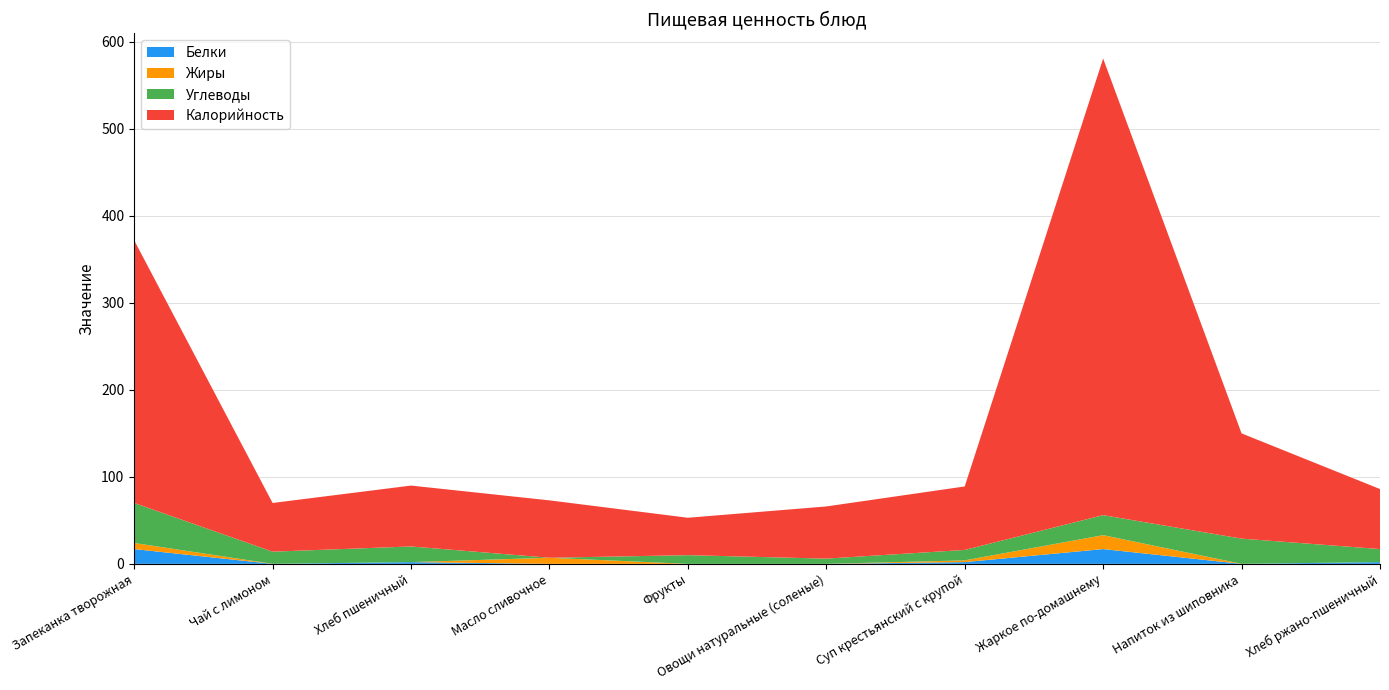

Reading left to right, extract all data points from this chart.

Белки: Запеканка творожная=17	Чай с лимоном=0	Хлеб пшеничный=2	Масло сливочное=0	Фрукты=0	Овощи натуральные (соленые)=0	Суп крестьянский с крупой=2	Жаркое по-домашнему=17	Напиток из шиповника=0	Хлеб ржано-пшеничный=2
Жиры: Запеканка творожная=7	Чай с лимоном=0	Хлеб пшеничный=0	Масло сливочное=7	Фрукты=0	Овощи натуральные (соленые)=0	Суп крестьянский с крупой=2	Жаркое по-домашнему=16	Напиток из шиповника=0	Хлеб ржано-пшеничный=0
Углеводы: Запеканка творожная=46	Чай с лимоном=14	Хлеб пшеничный=18	Масло сливочное=0	Фрукты=10	Овощи натуральные (соленые)=6	Суп крестьянский с крупой=12	Жаркое по-домашнему=23	Напиток из шиповника=29	Хлеб ржано-пшеничный=15
Калорийность: Запеканка творожная=302	Чай с лимоном=56	Хлеб пшеничный=70	Масло сливочное=66	Фрукты=43	Овощи натуральные (соленые)=60	Суп крестьянский с крупой=73	Жаркое по-домашнему=525	Напиток из шиповника=121	Хлеб ржано-пшеничный=69